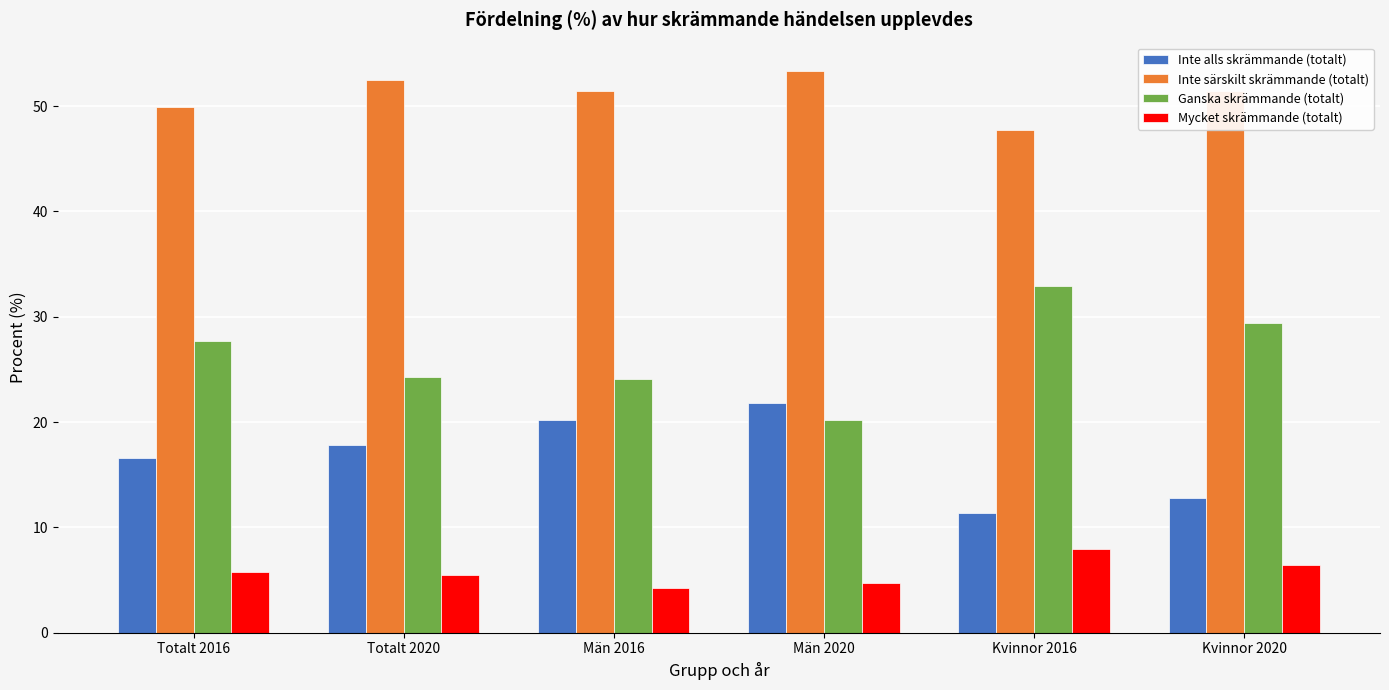

What is the spread (max minus min) of values at Totalt 2020?

47.1